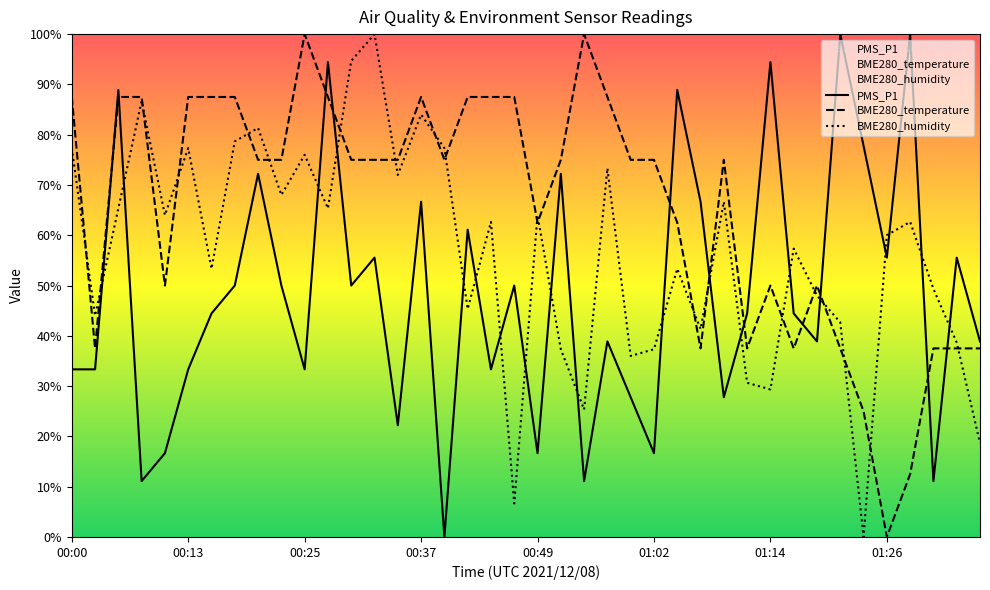

How many series are shown in this chart?

3